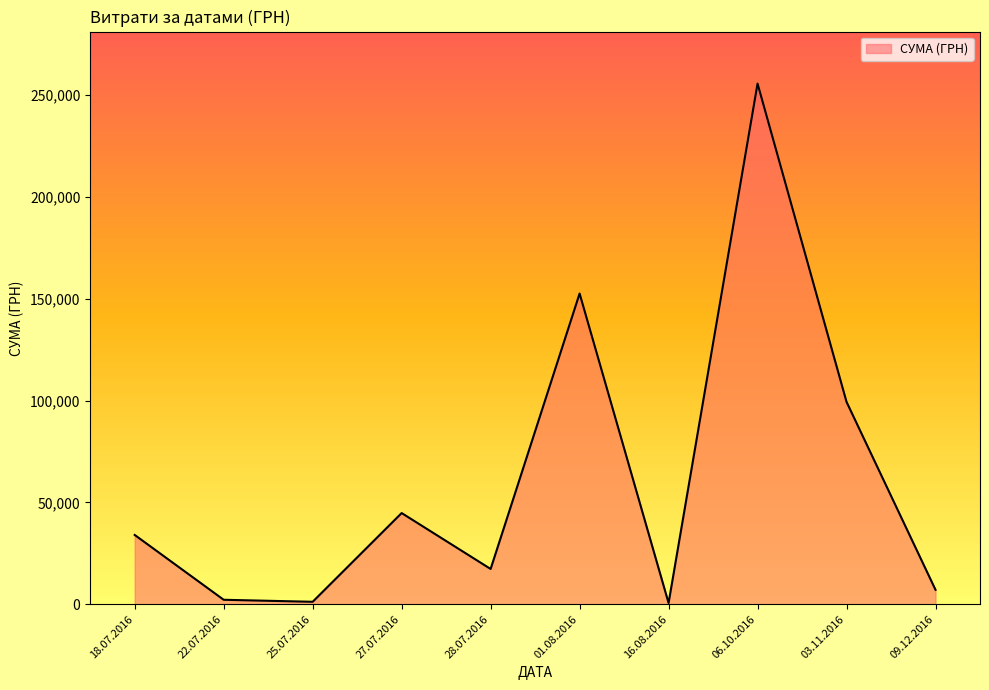

Where is the first local maximum?

27.07.2016